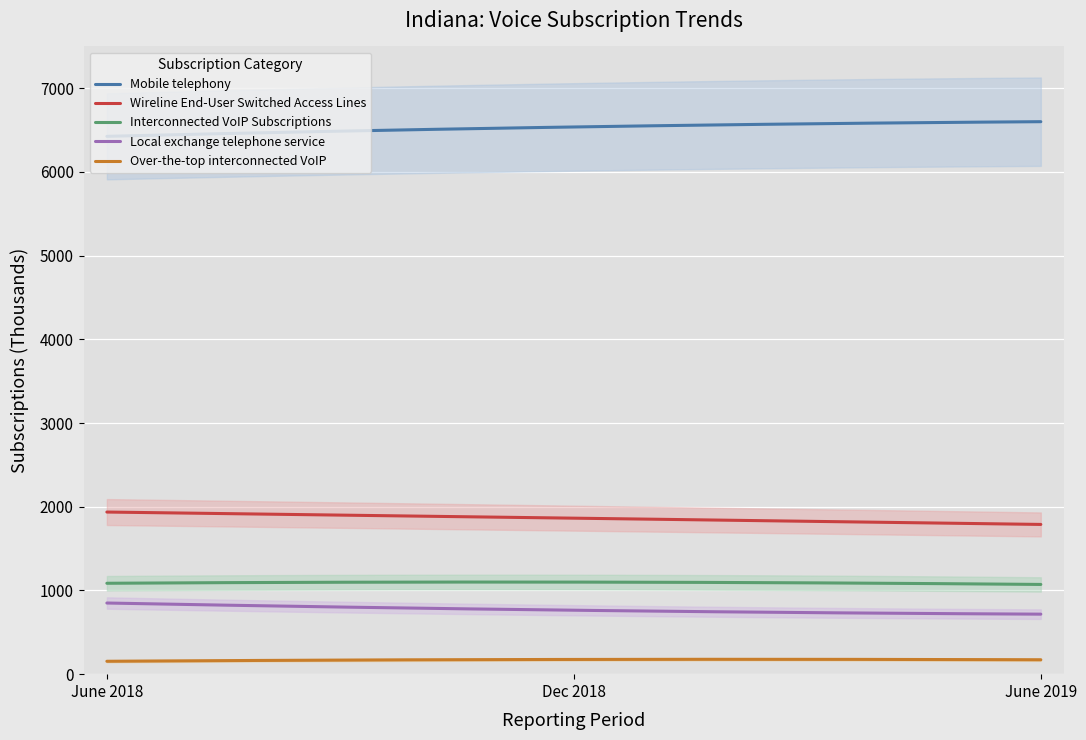

The Wireline End-User Switched Access Lines series shows 1864 at Dec 2018. True or false?

True